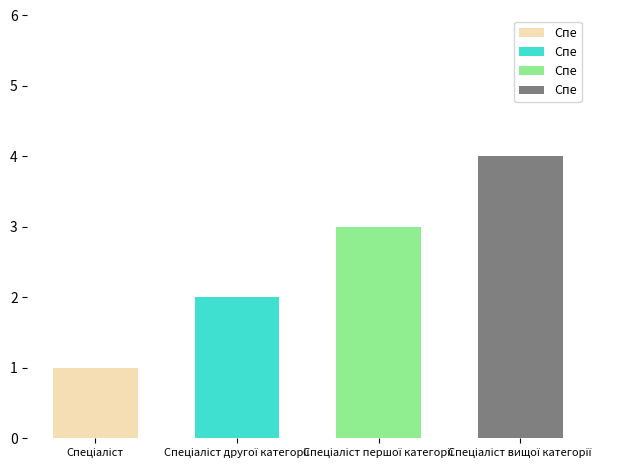

List the labels in order of value, largest first.

Спеціаліст вищої категорії, Спеціаліст першої категорії, Спеціаліст другої категорії, Спеціаліст